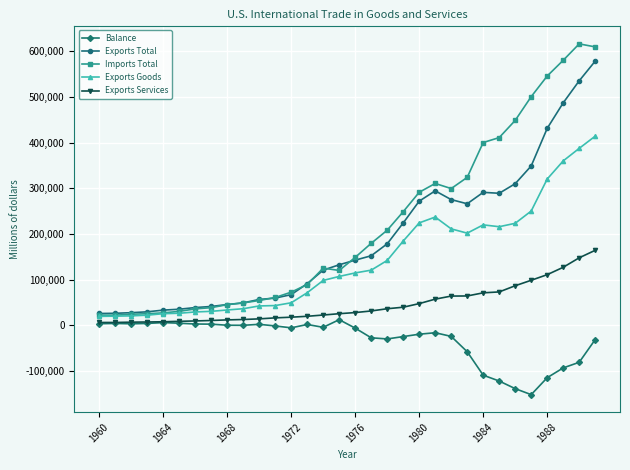

Which series has the widest spread of values?

Imports Total